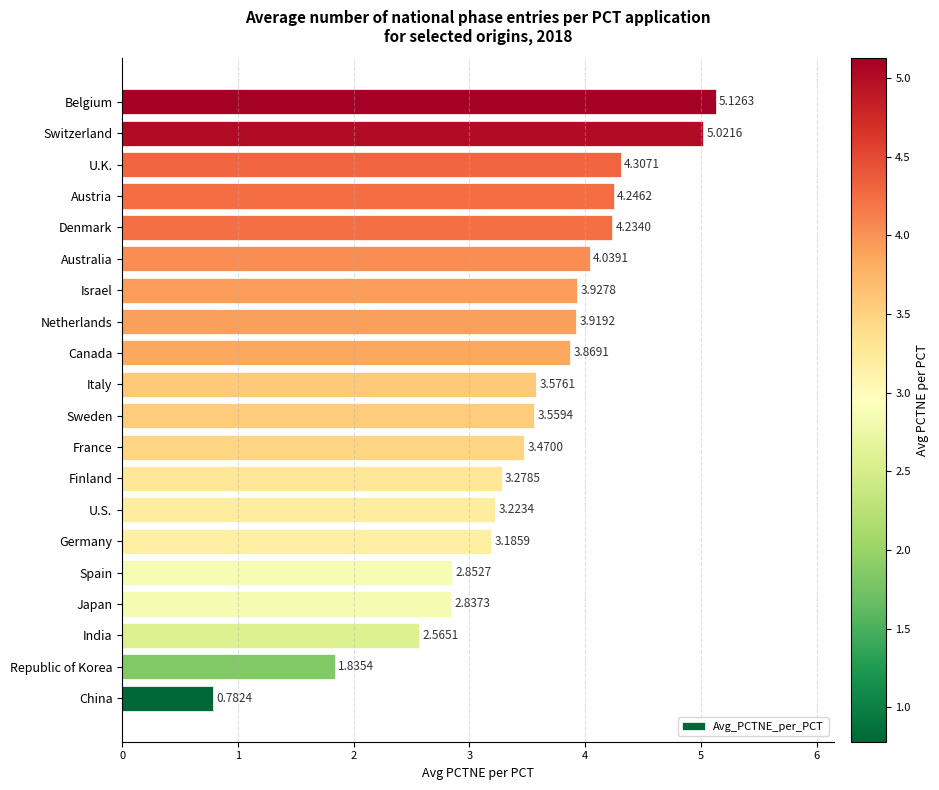

What is the change in value from Spain to Belgium?

+2.3